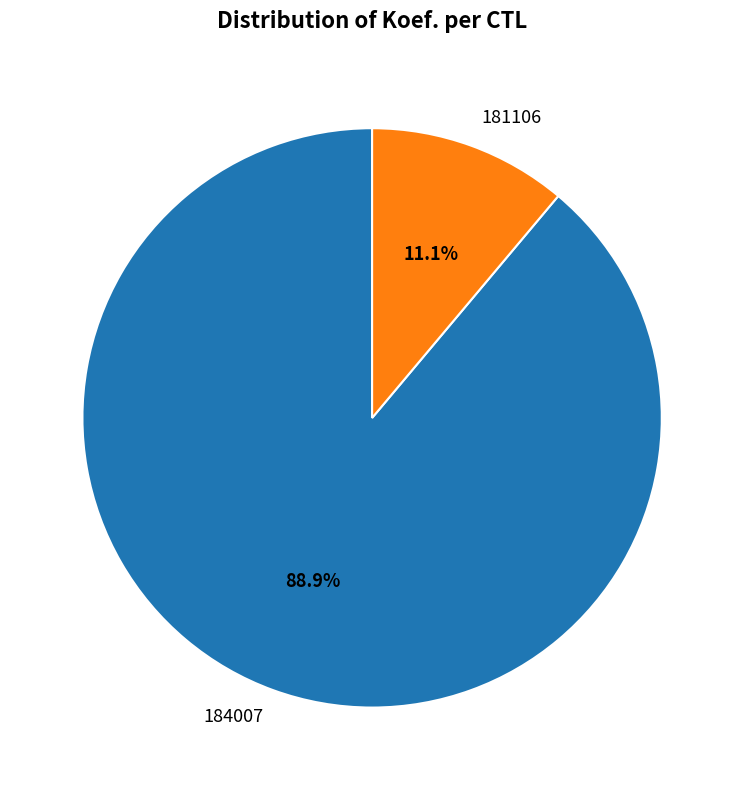

The 184007 slice represents 80% of the pie. True or false?

False